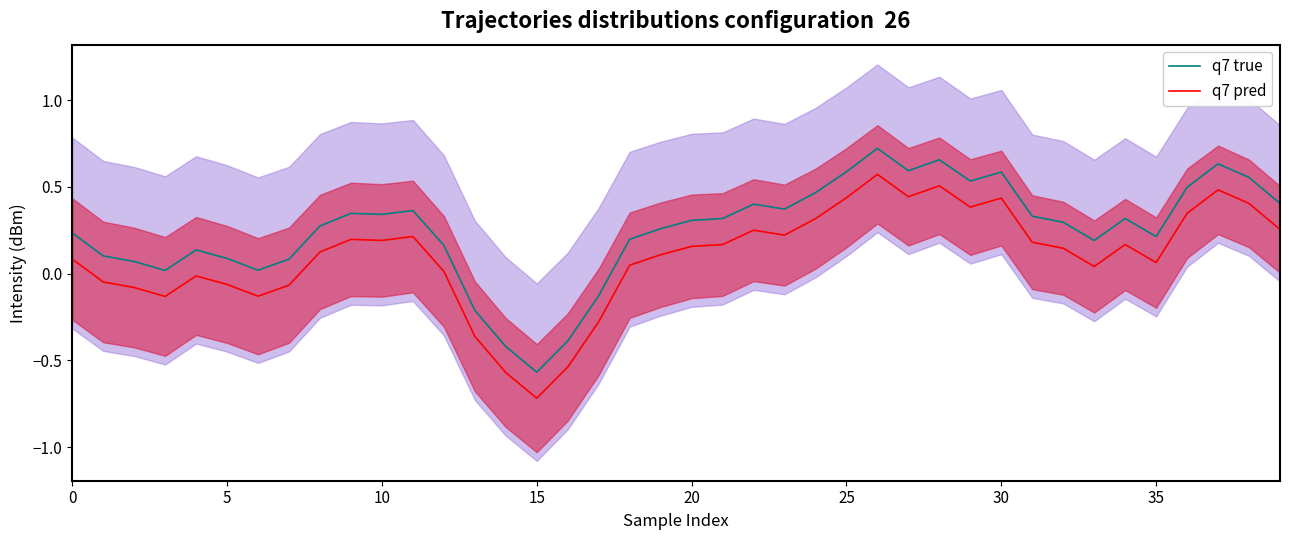

Reading left to right, extract all data points from this chart.

q7 true: 0.2	0.1	0.1	0.0	0.1	0.1	0.0	0.1	0.3	0.3	0.3	0.4	0.2	-0.2	-0.4	-0.6	-0.4	-0.1	0.2	0.3	0.3	0.3	0.4	0.4	0.5	0.6	0.7	0.6	0.7	0.5	0.6	0.3	0.3	0.2	0.3	0.2	0.5	0.6	0.6	0.4
q7 pred: 0.1	-0.0	-0.1	-0.1	-0.0	-0.1	-0.1	-0.1	0.1	0.2	0.2	0.2	0.0	-0.4	-0.6	-0.7	-0.5	-0.3	0.0	0.1	0.2	0.2	0.3	0.2	0.3	0.4	0.6	0.4	0.5	0.4	0.4	0.2	0.1	0.0	0.2	0.1	0.3	0.5	0.4	0.3